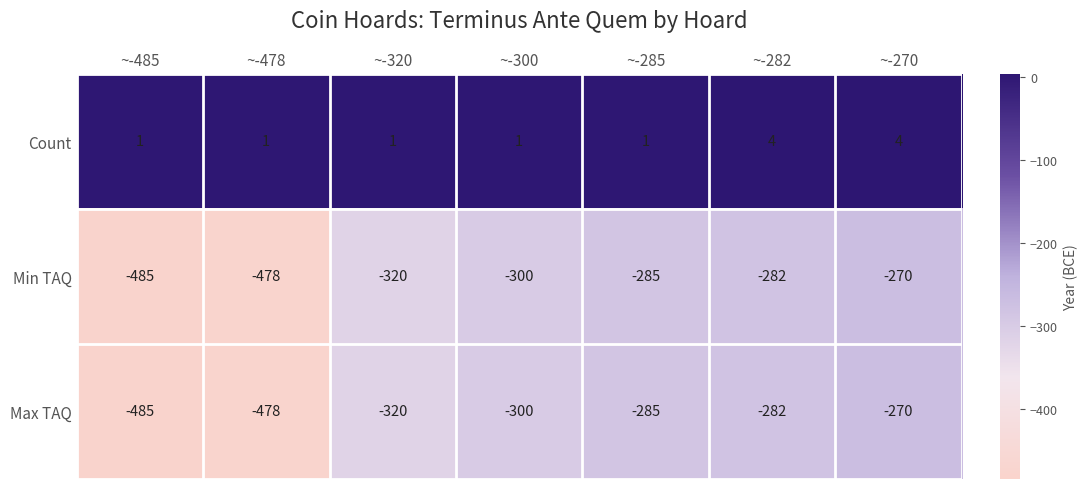

What is the maximum value for Max TAQ?

-270